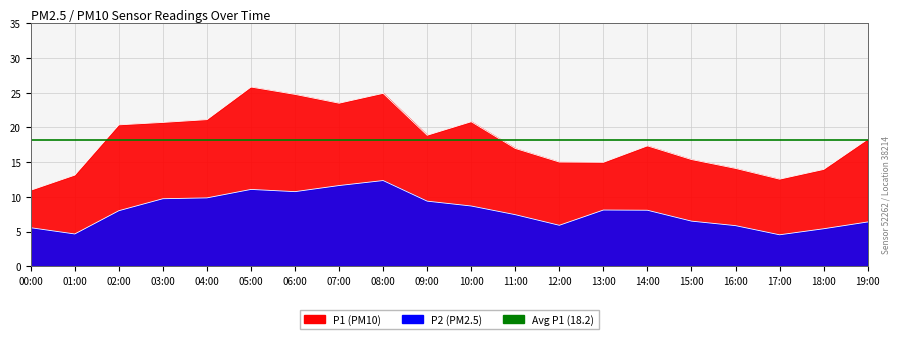

What is the label of the 9th point from the left?

08:00